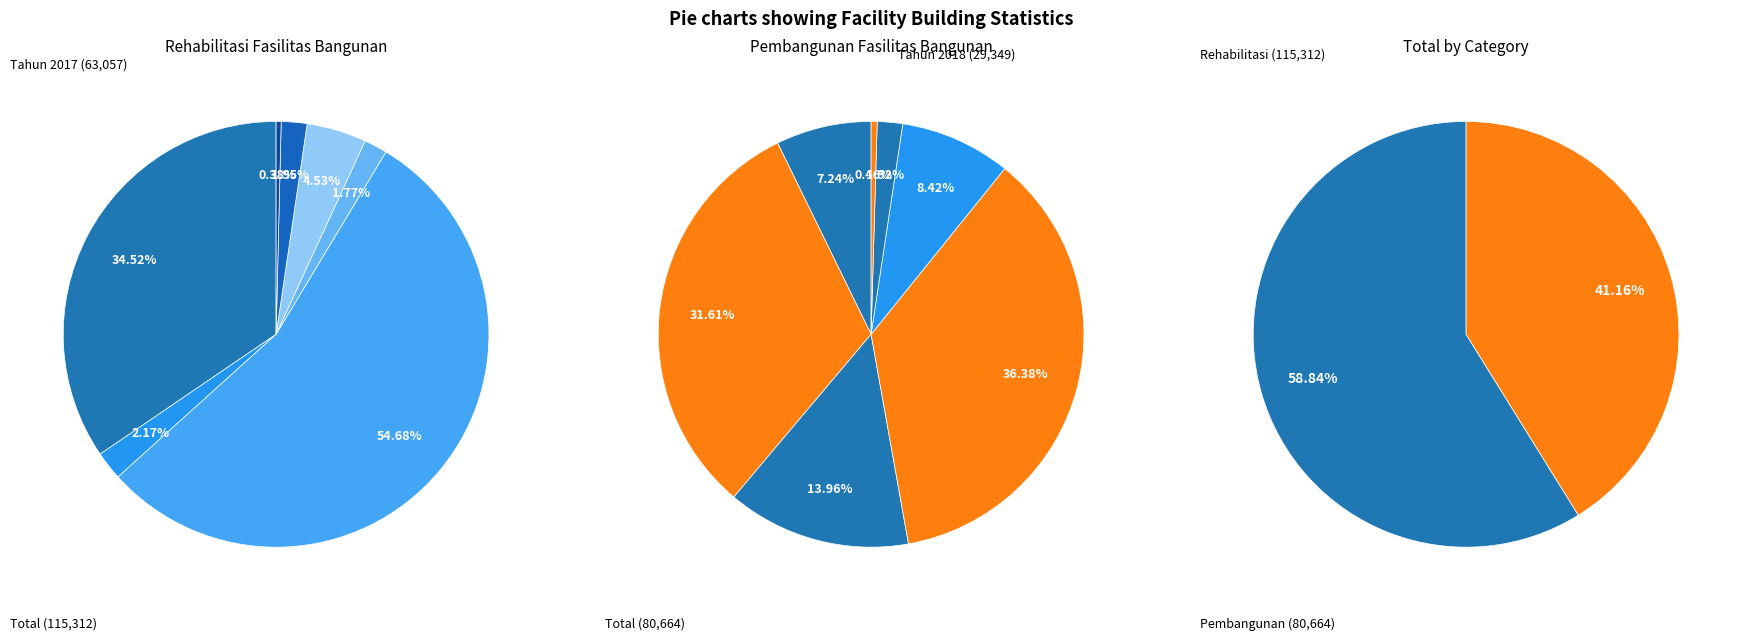

Which series has the widest spread of values?

Rehabilitasi Fasilitas Bangunan